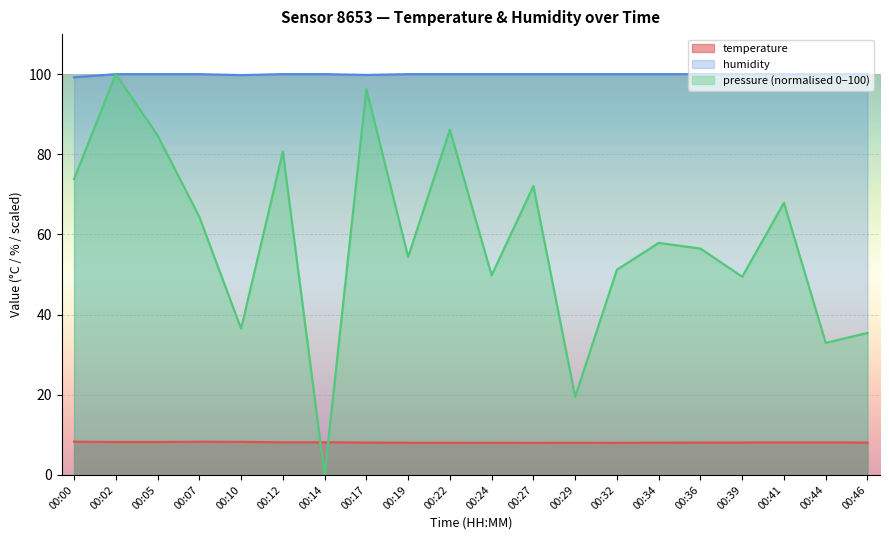

Does the chart display data point markers on the line(s)?

No